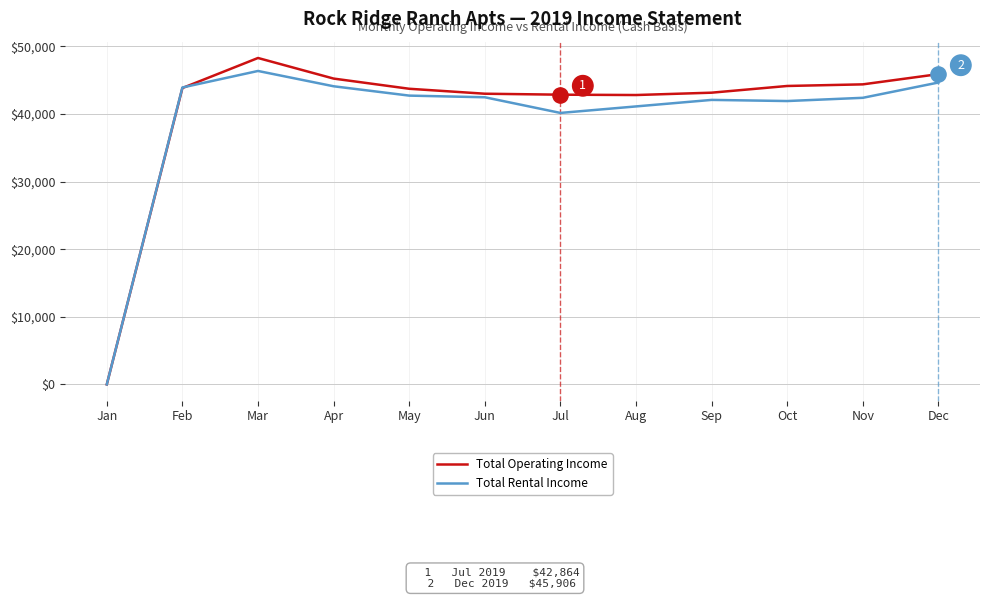

Is the value of Total Operating Income at Jan greater than the value of Total Rental Income at Mar?

No